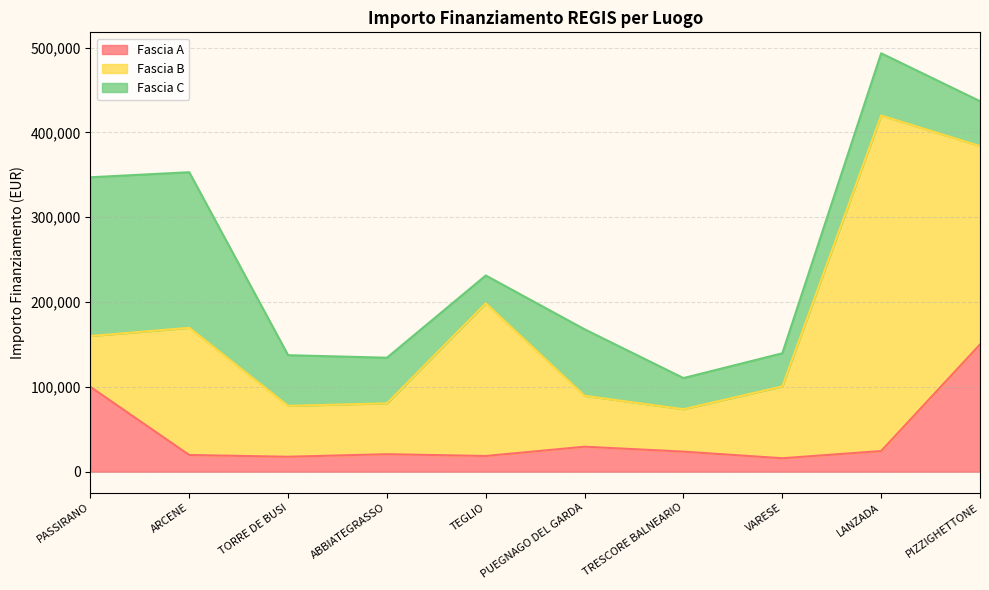

What position from the right is TEGLIO?

6